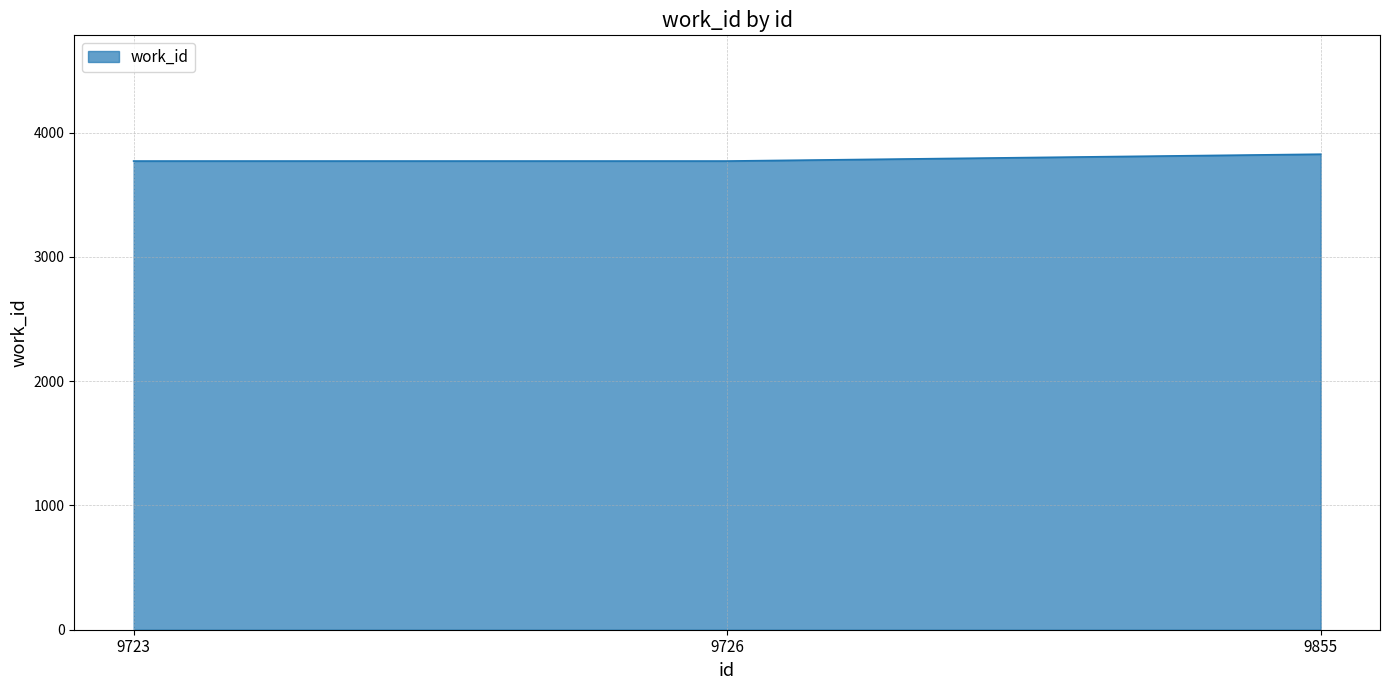

The value at 9723 is 1451. True or false?

False